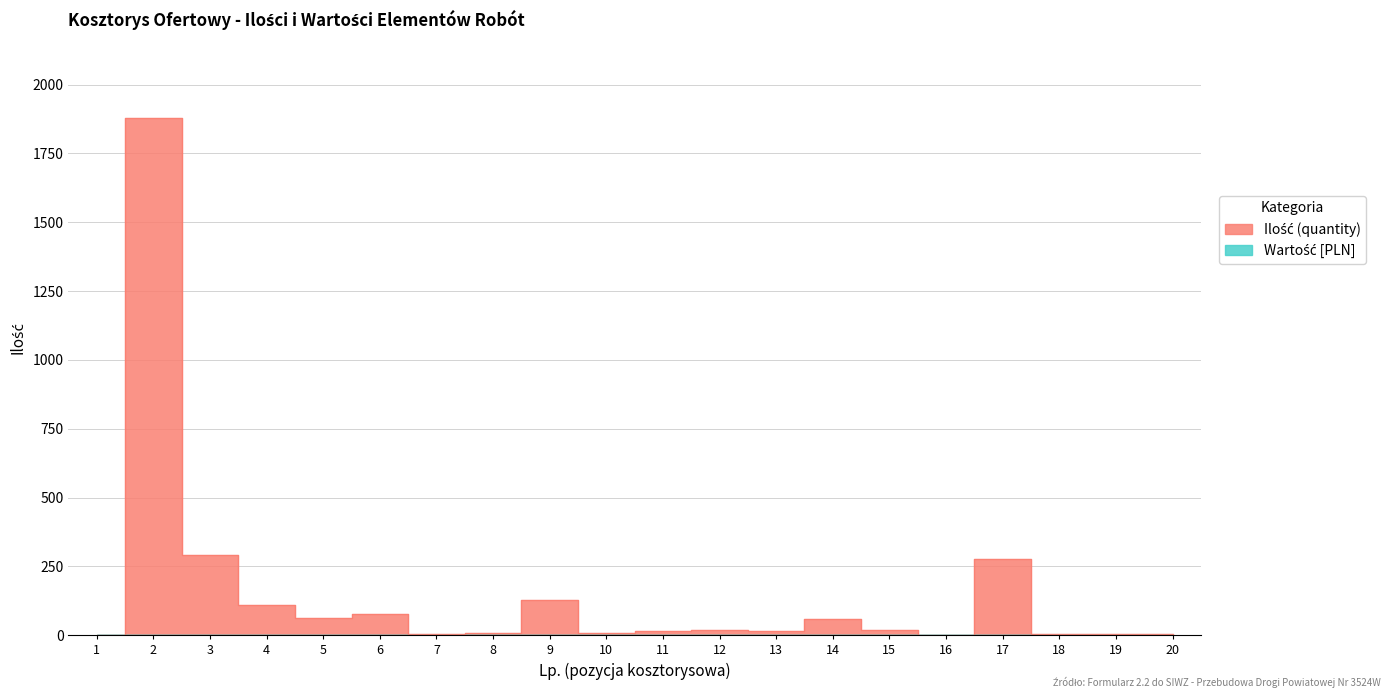

What is the value of the 14th point from the left?

60.0